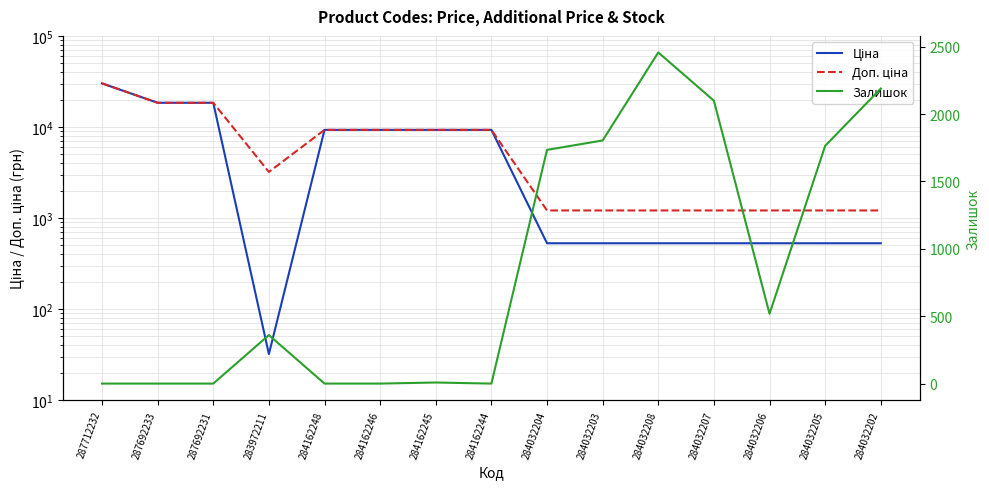

At which label does Залишок reach its peak?

284032208